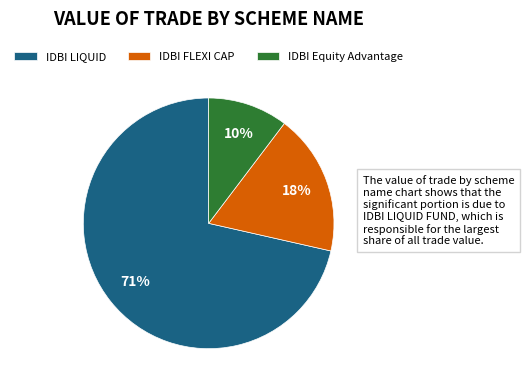

To the nearest percent, what is the difference between the IDBI FLEXI CAP and IDBI Equity Advantage slice percentages?

8%